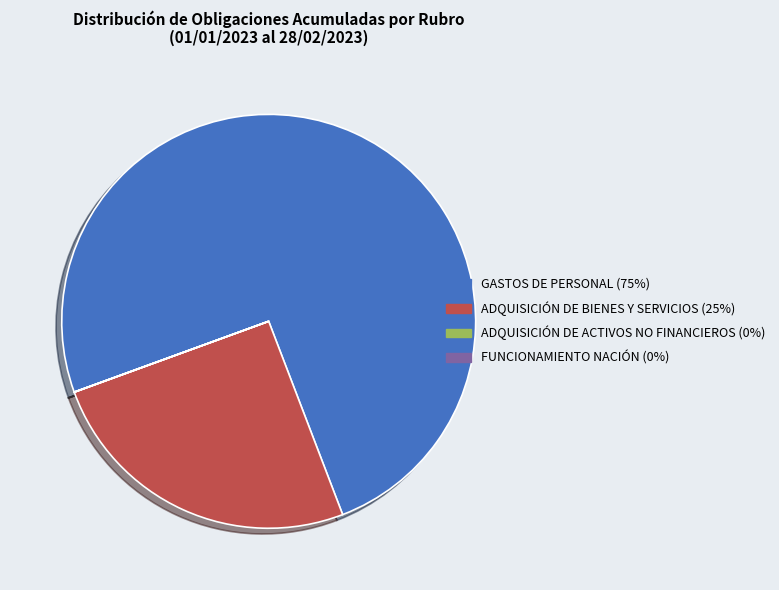

Is it true that GASTOS DE PERSONAL (75%) is 75% of the pie?

True